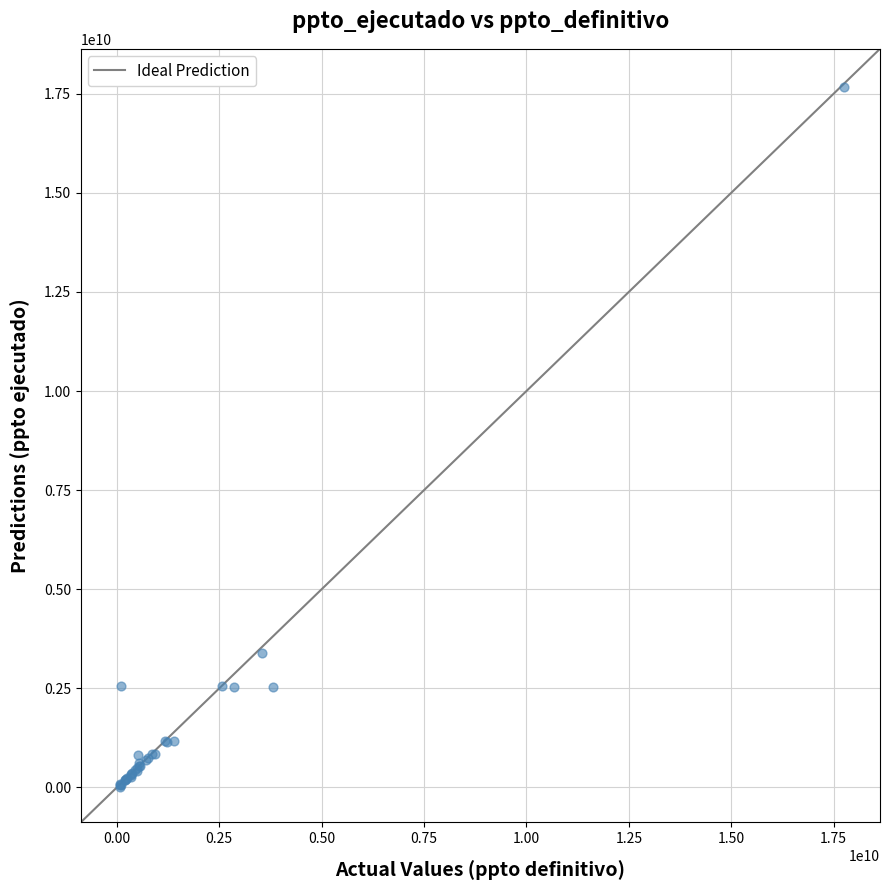

What Y value in the scatter plot is closest to 8834343465?

3403245888